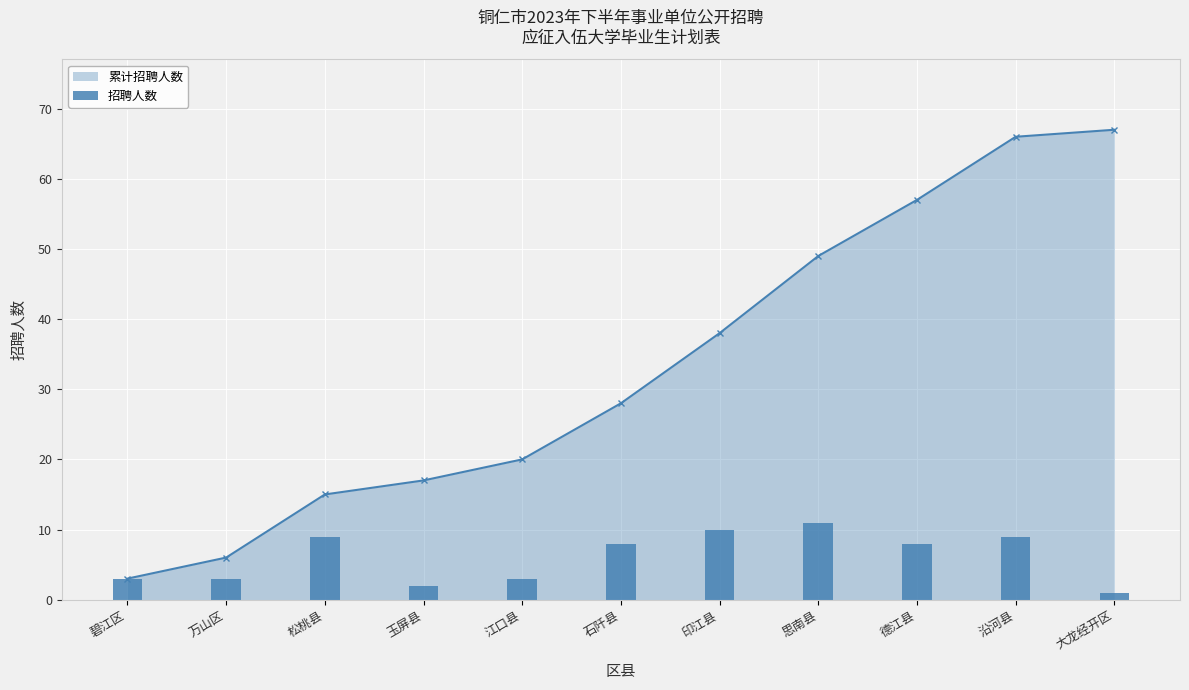

List the labels in order of value, smallest first.

大龙经开区, 玉屏县, 碧江区, 万山区, 江口县, 石阡县, 德江县, 松桃县, 沿河县, 印江县, 思南县